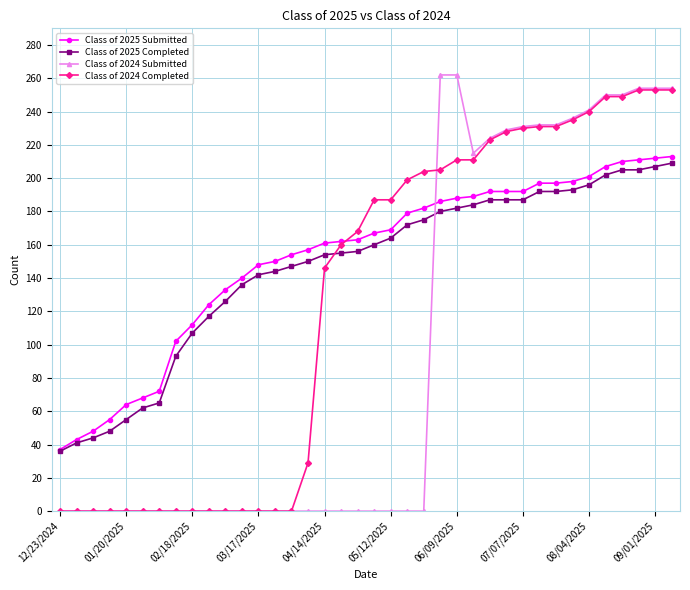

What is the highest value of the Class of 2025 Submitted series?

213